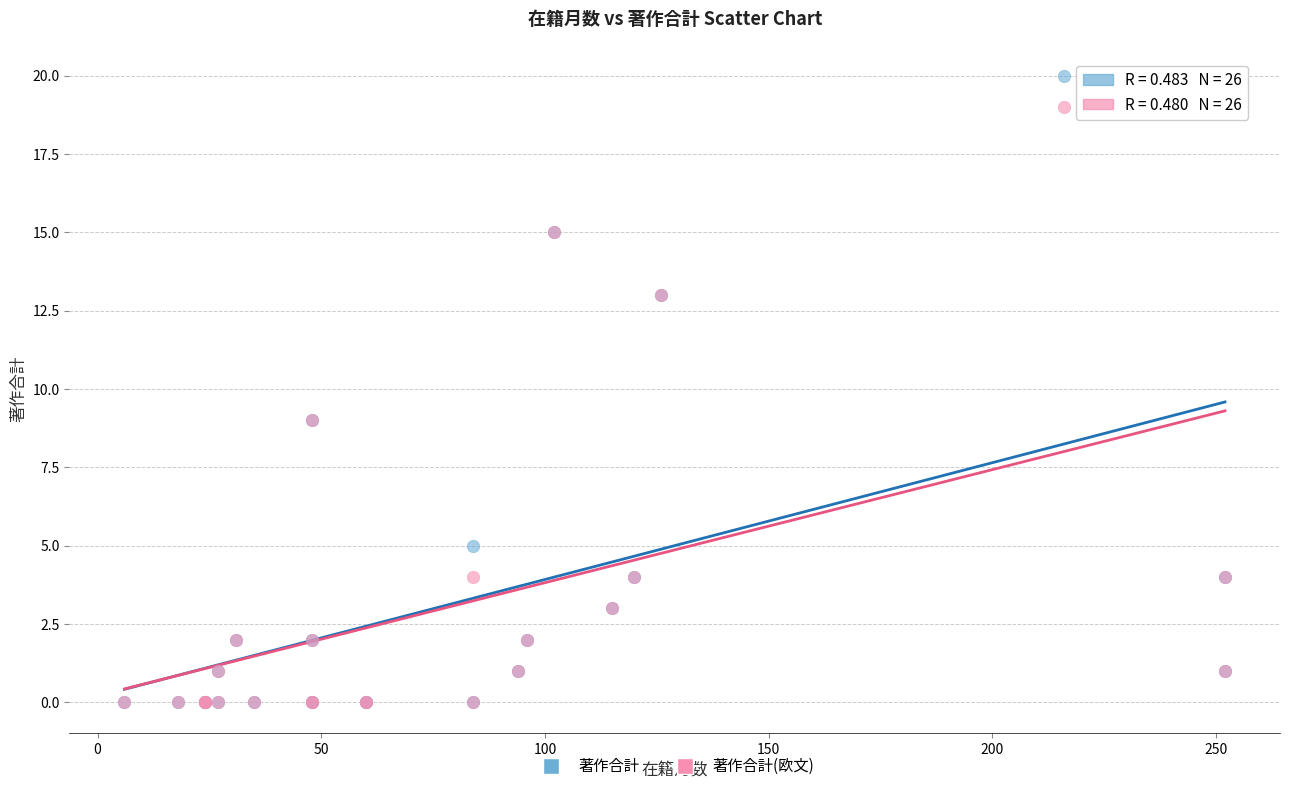

Which series reaches the maximum Y coordinate?

著作合計